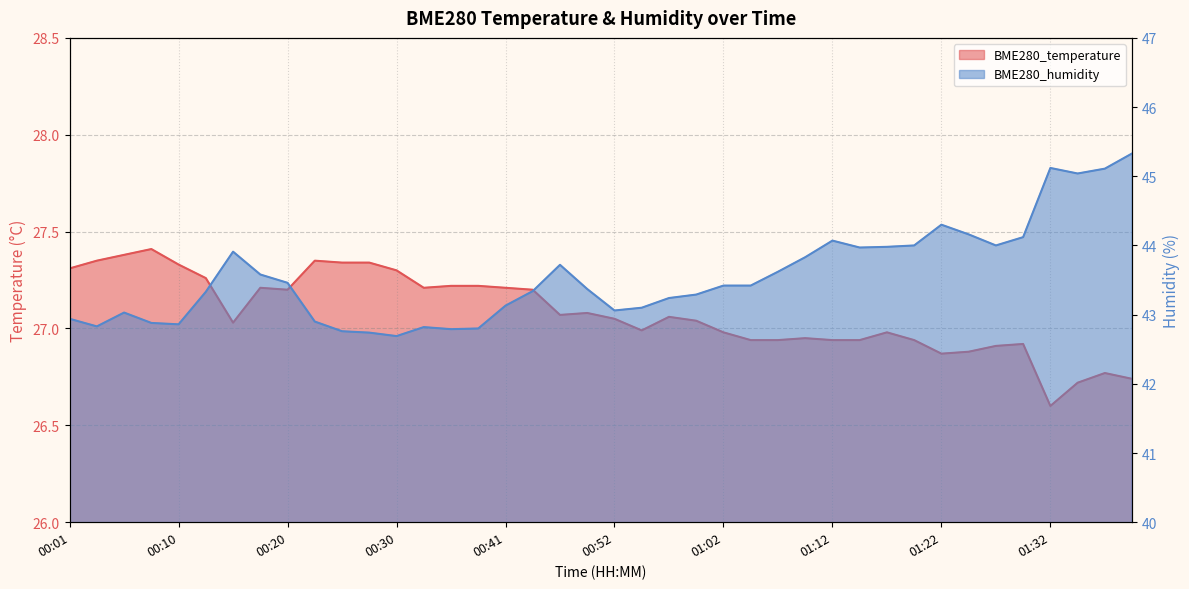

What is the value of the BME280_temperature point at the 15th from the left?

27.2